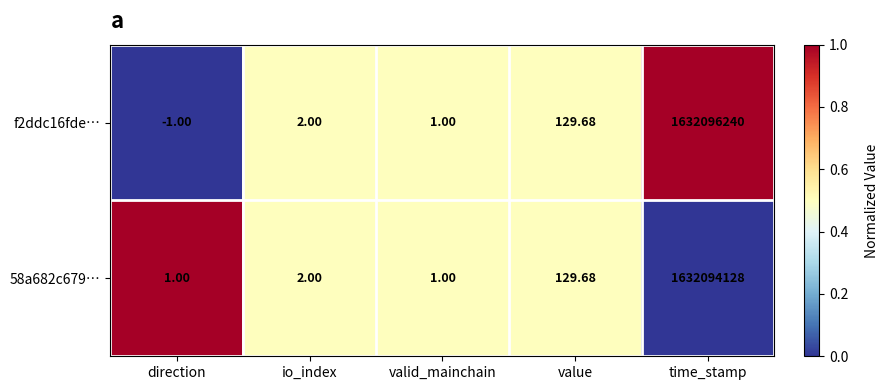

List the labels in order of f2ddc16fde… value, largest first.

time_stamp, value, io_index, valid_mainchain, direction